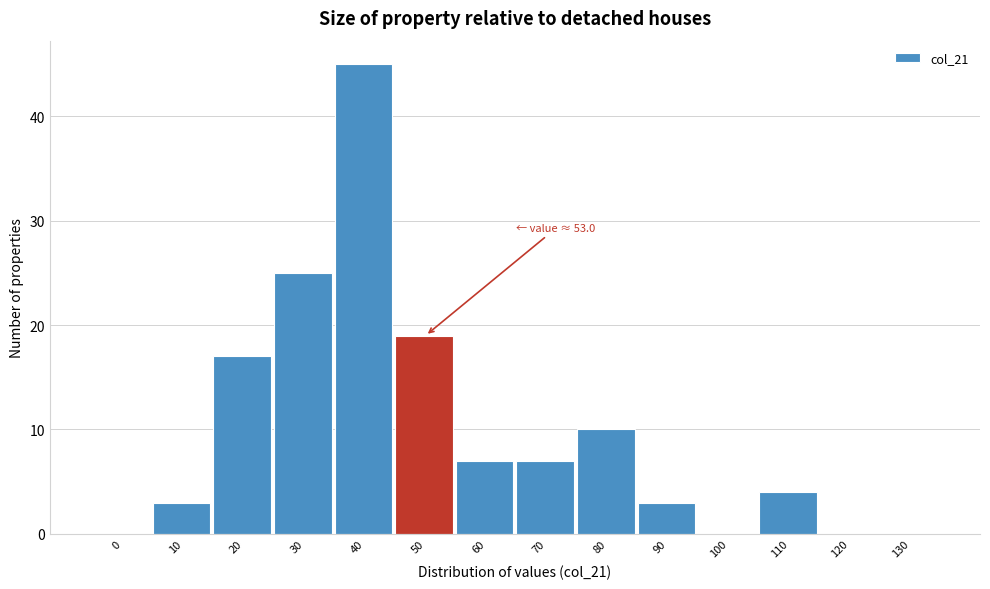

Reading left to right, what are all the values shown in this chart?

0=0	10=3	20=17	30=25	40=45	50=19	60=7	70=7	80=10	90=3	100=0	110=4	120=0	130=0